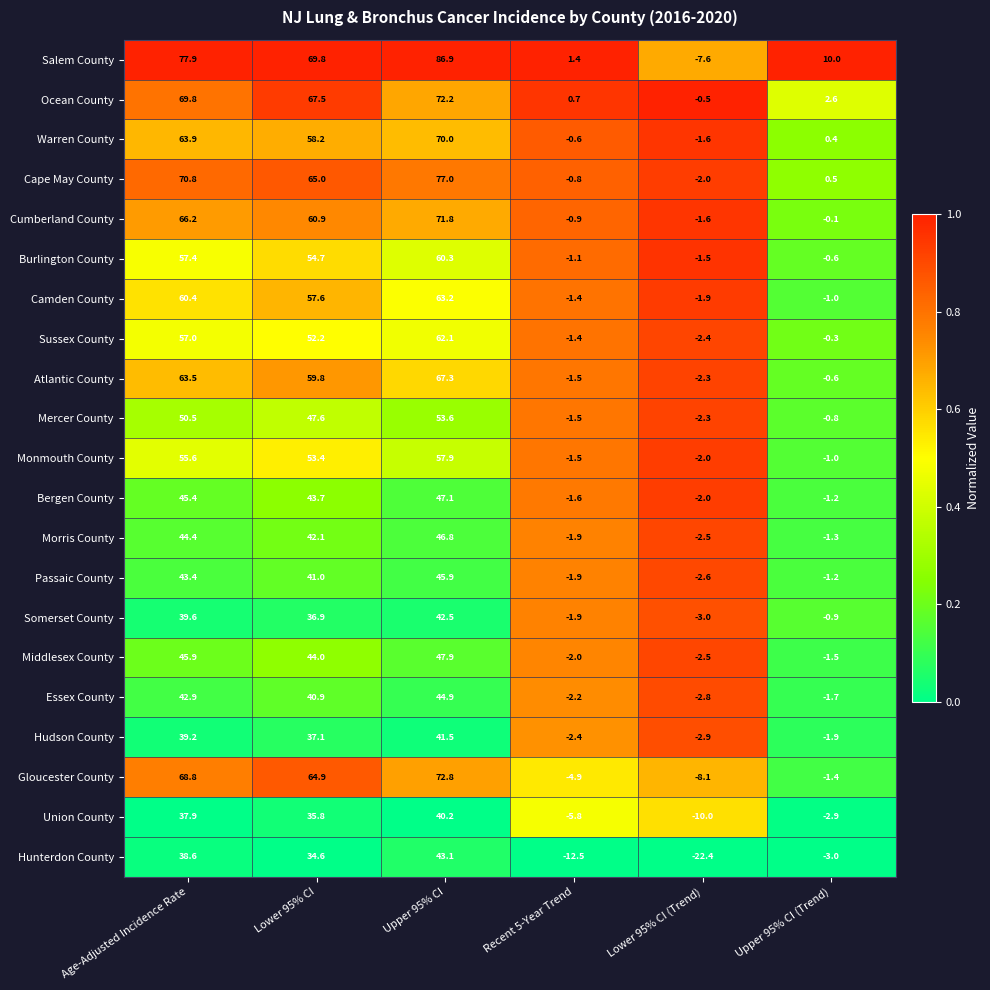

What is the difference between the maximum and minimum values in the Somerset County series?

45.5